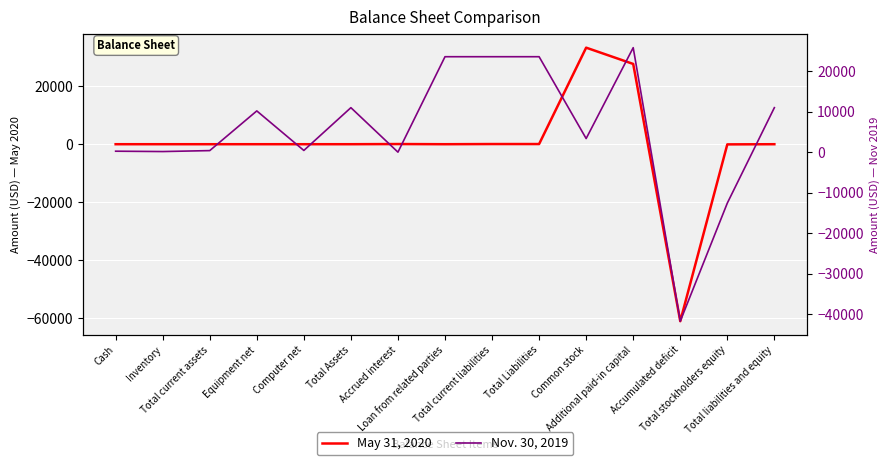

How many values in Nov. 30, 2019 are below zero?

2